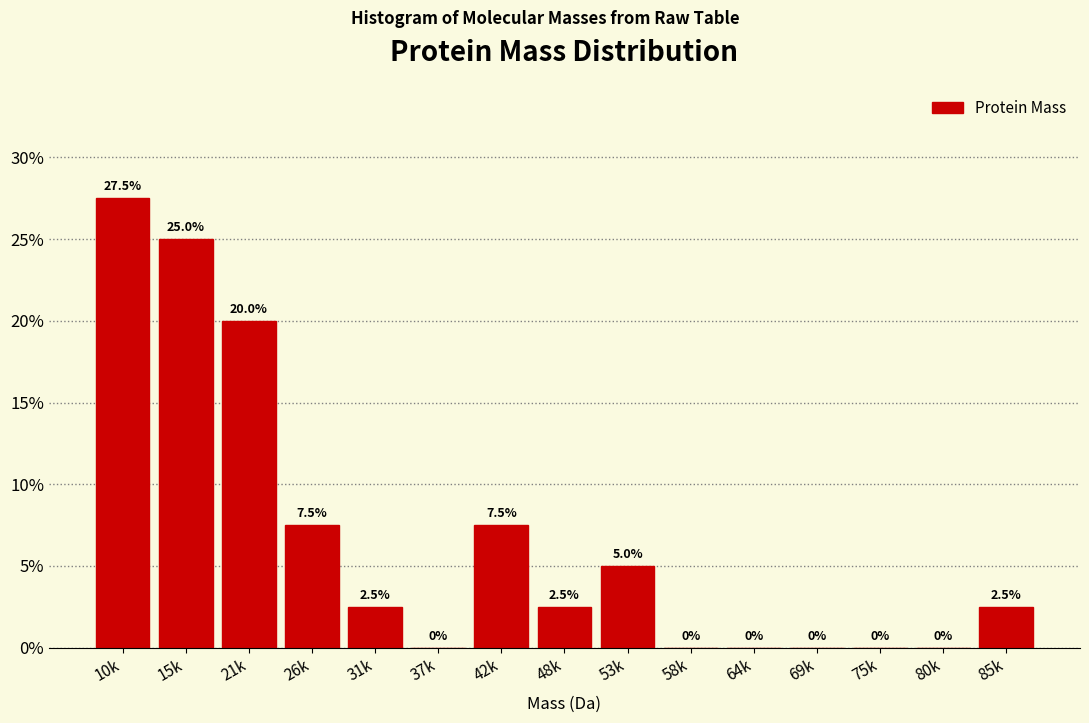

Reading left to right, list all the values displayed in this chart.

10k=27.5	15k=25.0	21k=20.0	26k=7.5	31k=2.5	37k=0.0	42k=7.5	48k=2.5	53k=5.0	58k=0.0	64k=0.0	69k=0.0	75k=0.0	80k=0.0	85k=2.5